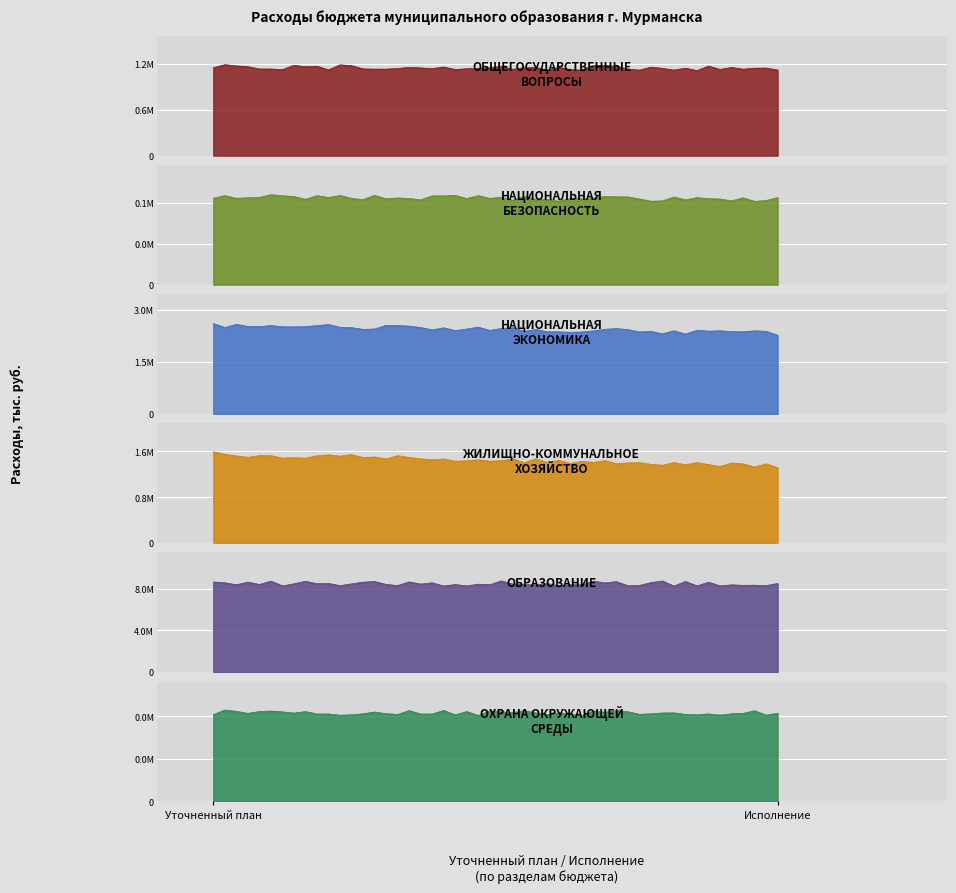

At how many categories does at least one series exceed 5824324?

2